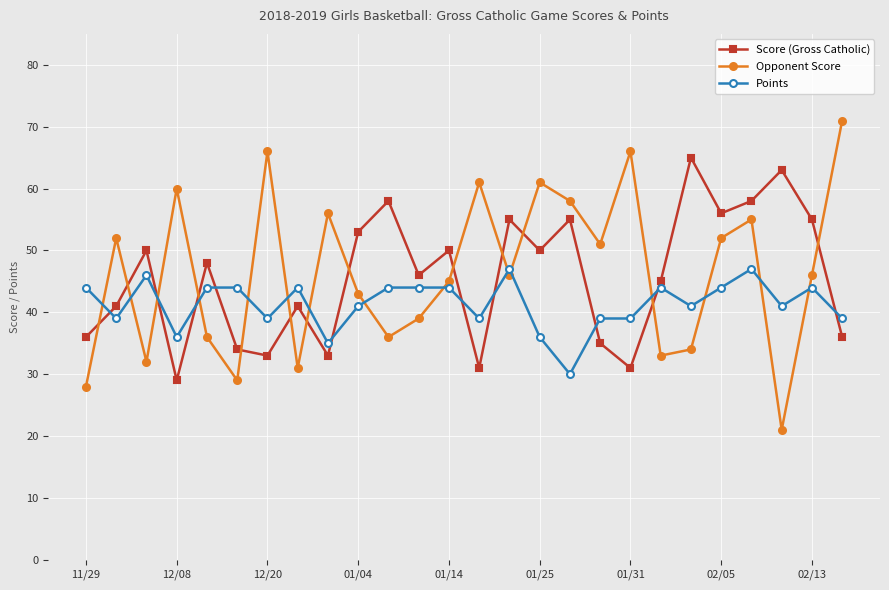

List the series in order of their peak value, lowest first.

Points, Score (Gross Catholic), Opponent Score